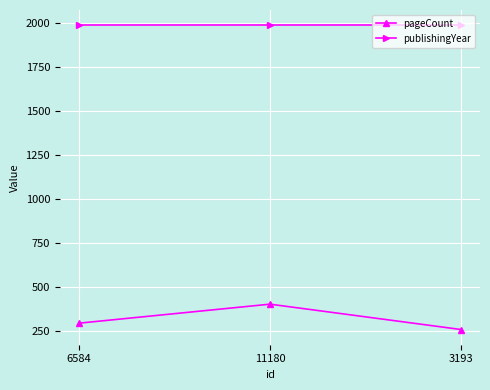

What is the total value across all series at 3193?

2241